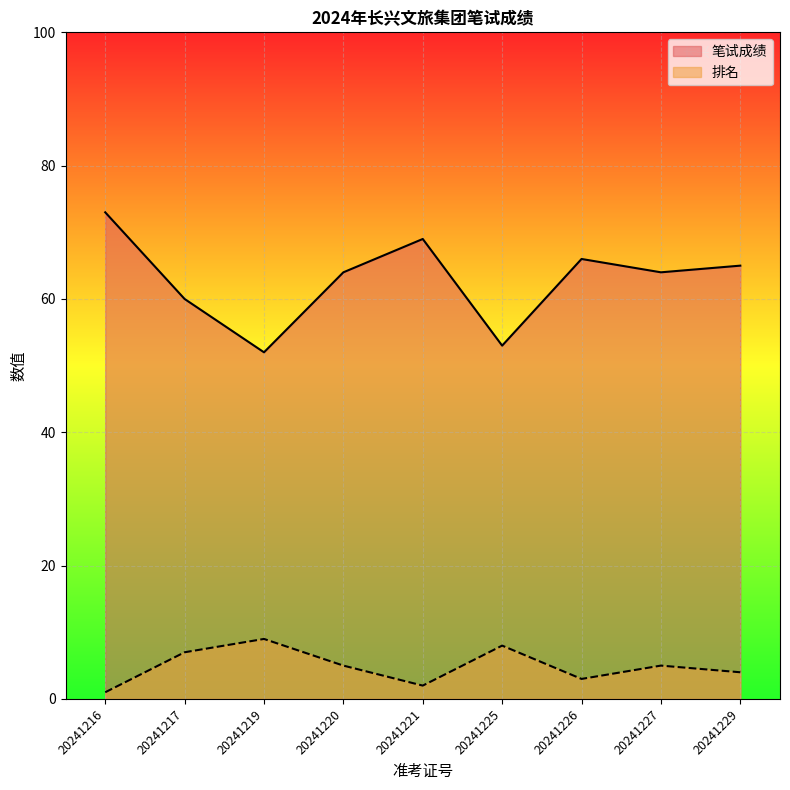

Where does the 排名 series first go above 5?

20241217